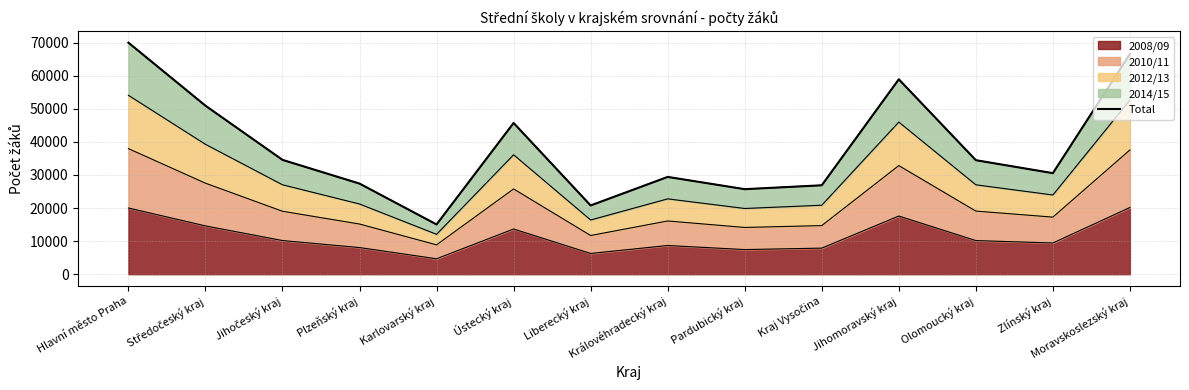

At which category does the data reach its first local valley?

Karlovarský kraj